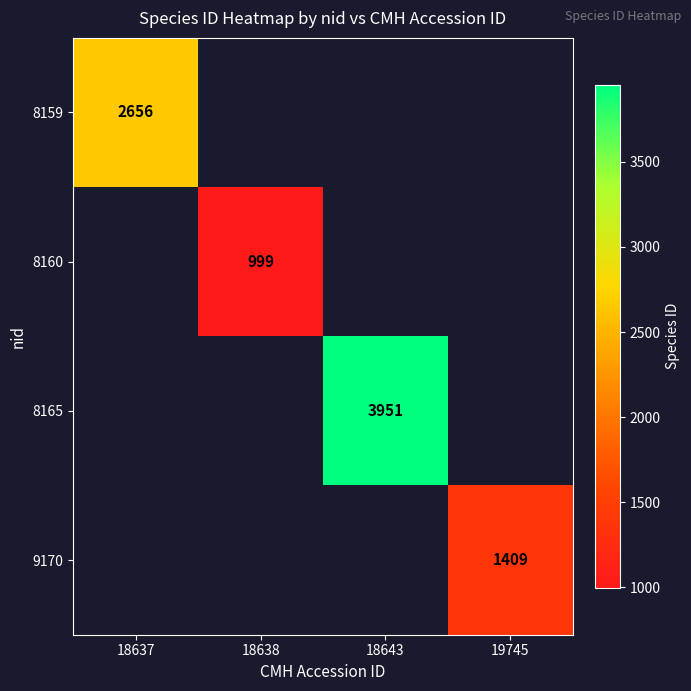

What is the greatest value displayed?

3951.0